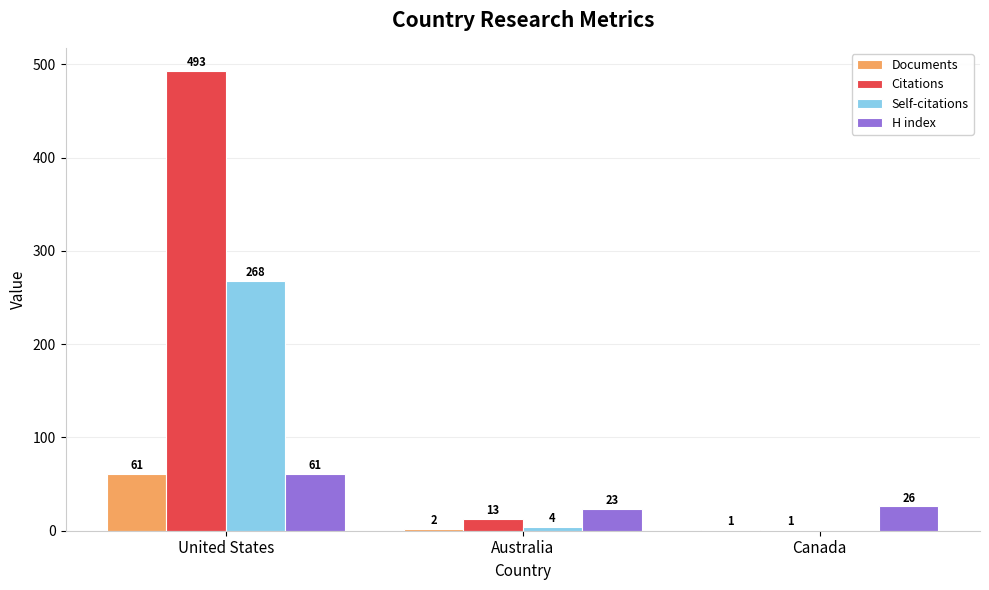

Is the value of H index at United States greater than the value of Citations at Canada?

Yes